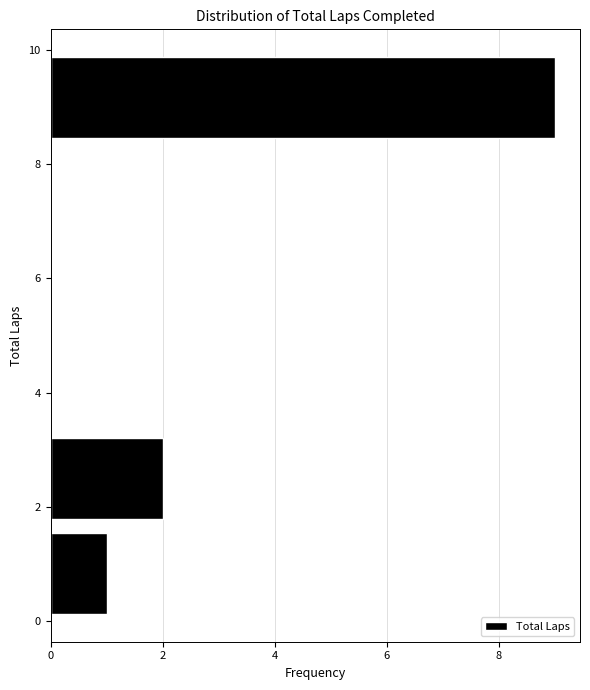

Reading bottom to top, transcribe this chart: for each bar, give the range it covers on the y-axis and its length. Neither the bar edges nor the lengths are printed on the chart, so give them approximately, as read against the axes.

0.0 to 1.6: 1
1.6 to 3.4: 2
3.4 to 5.0: 0
5.0 to 6.6: 0
6.6 to 8.4: 0
8.4 to 10.0: 9